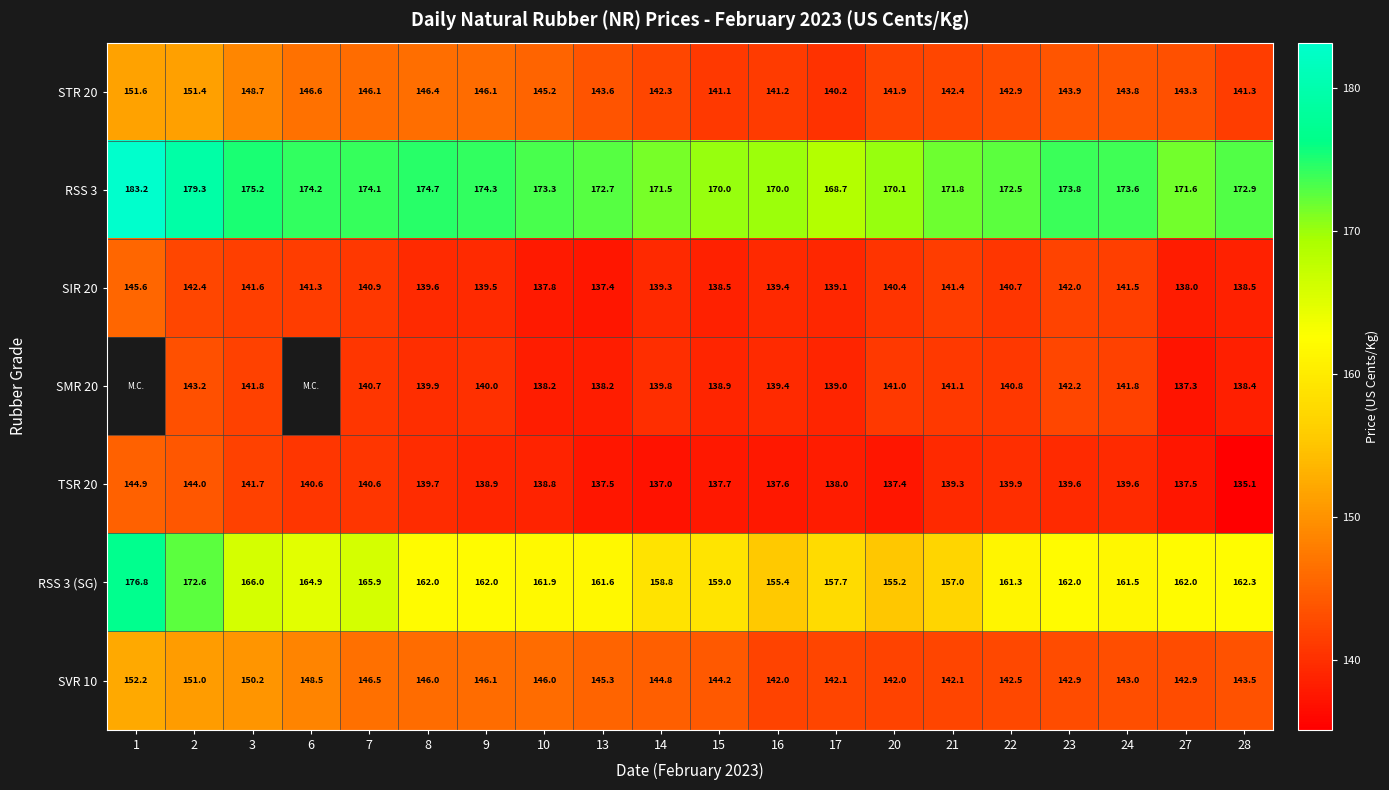

How many values in the SVR 10 series are below 144?

9